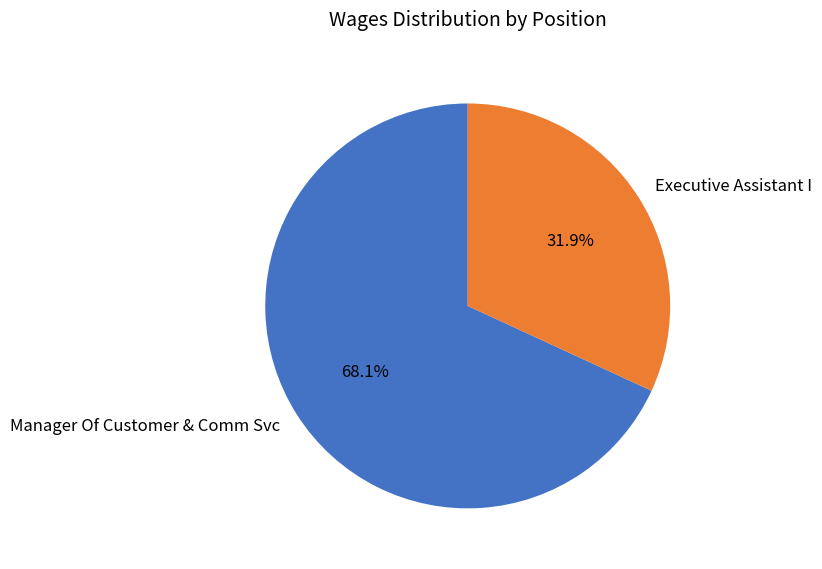

What is the largest slice in the pie chart?

Manager Of Customer & Comm Svc